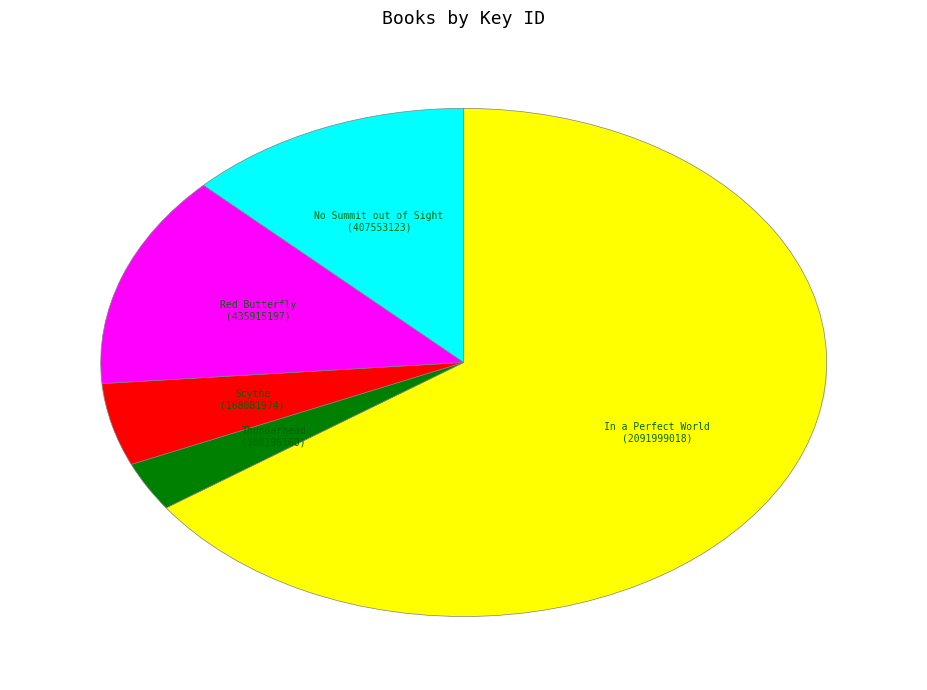

Which has a higher value, Thunderhead or No Summit out of Sight?

No Summit out of Sight